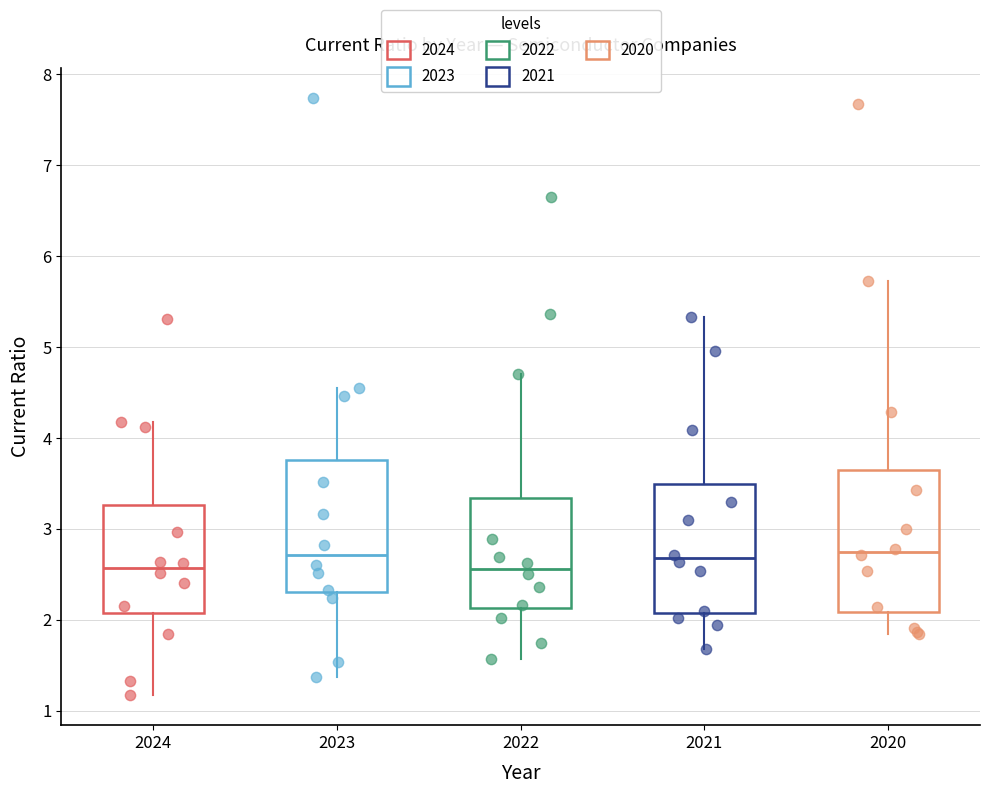

Reading left to right, transcribe this box plot: for each box, give where its median line is, the range the box spans, and where its two whiskers end, as read against the y-axis. The values are not printed on the chart, so give them approximately, as read against the axis.

2024: median 2.6, box 2.1 to 3.3, whiskers 1.2 to 4.2
2023: median 2.7, box 2.3 to 3.8, whiskers 1.4 to 4.6
2022: median 2.6, box 2.1 to 3.3, whiskers 1.6 to 4.7
2021: median 2.7, box 2.1 to 3.5, whiskers 1.7 to 5.3
2020: median 2.7, box 2.1 to 3.6, whiskers 1.8 to 5.7